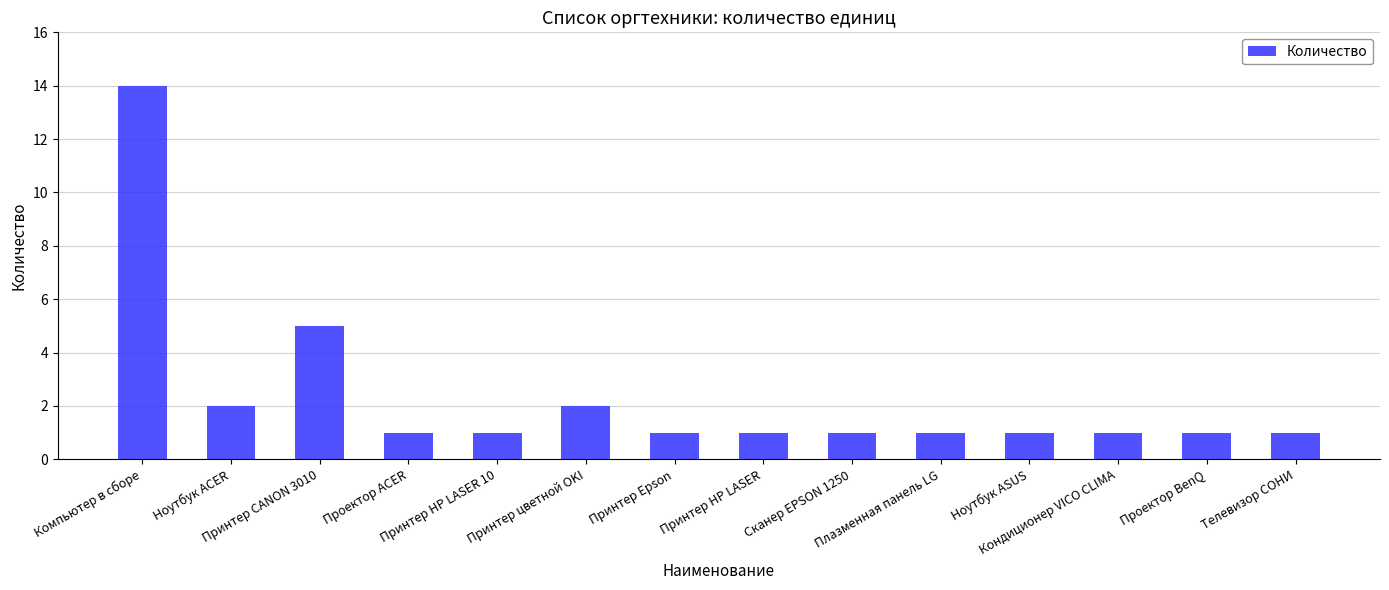

What is the label of the 9th bar from the left?

Сканер EPSON 1250